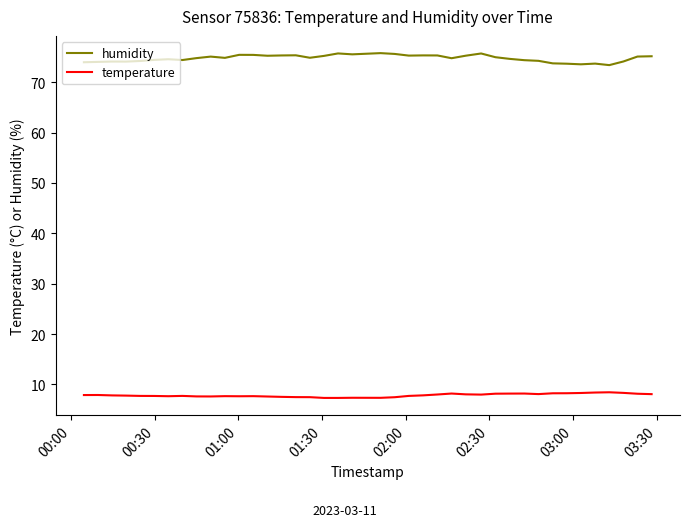

Which series has the largest range (max minus min)?

humidity